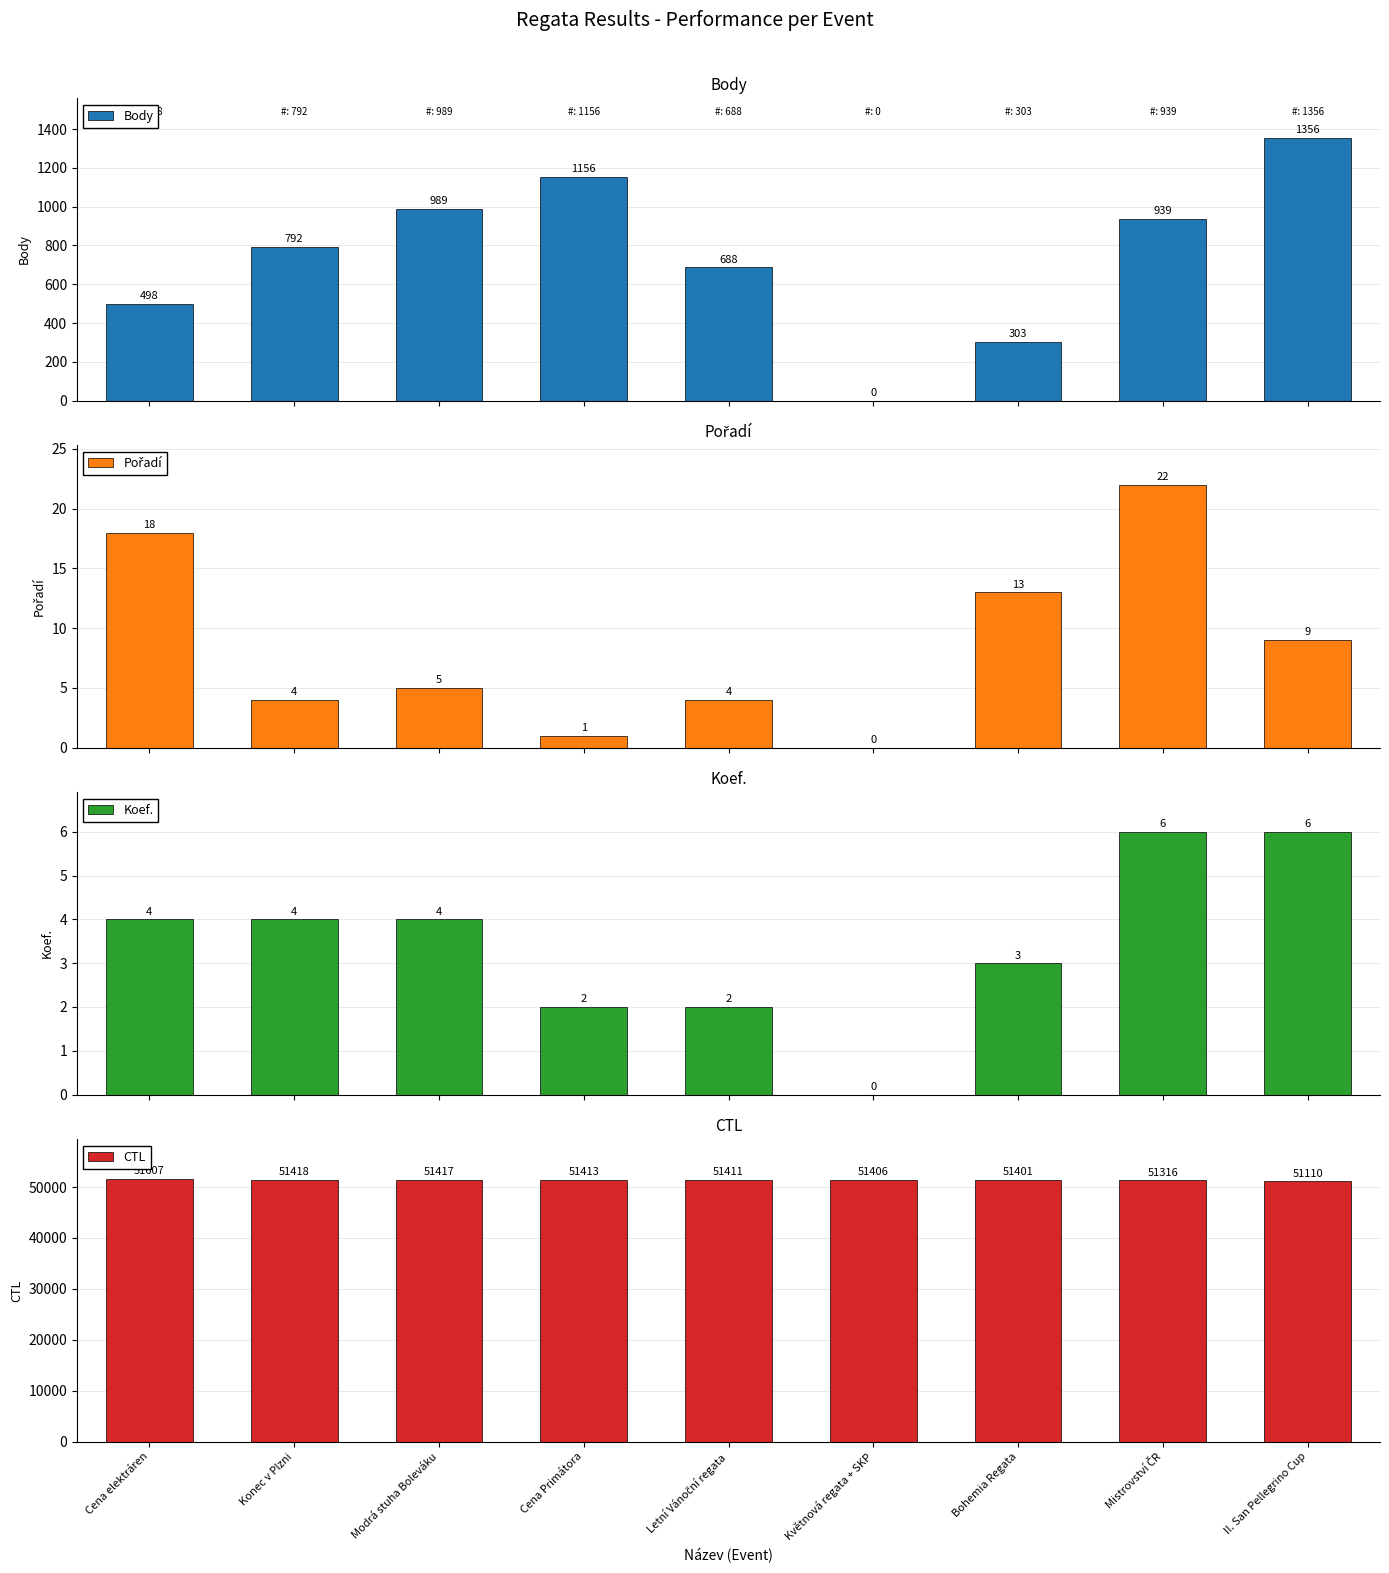

Reading left to right, transcribe all the data shown in this chart.

Body: 498	792	989	1156	688	0	303	939	1356
Pořadí: 18	4	5	1	4	0	13	22	9
Koef.: 4	4	4	2	2	0	3	6	6
CTL: 51607	51418	51417	51413	51411	51406	51401	51316	51110